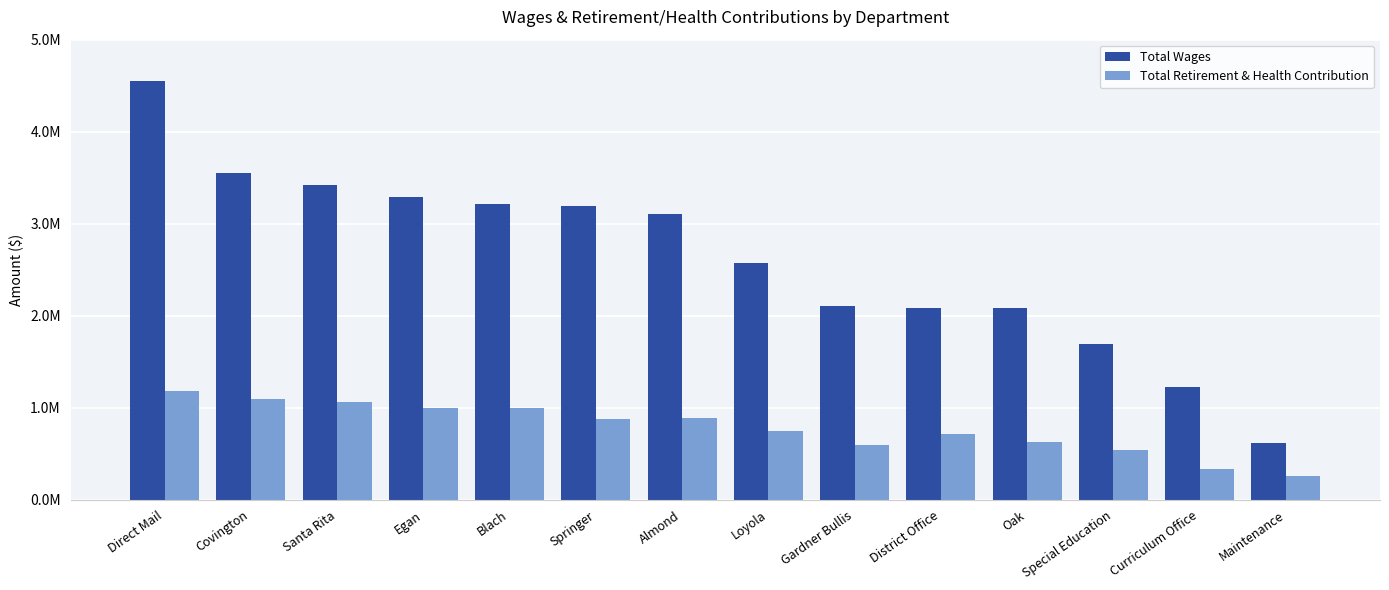

What are all the series names shown in the legend?

Total Wages, Total Retirement & Health Contribution